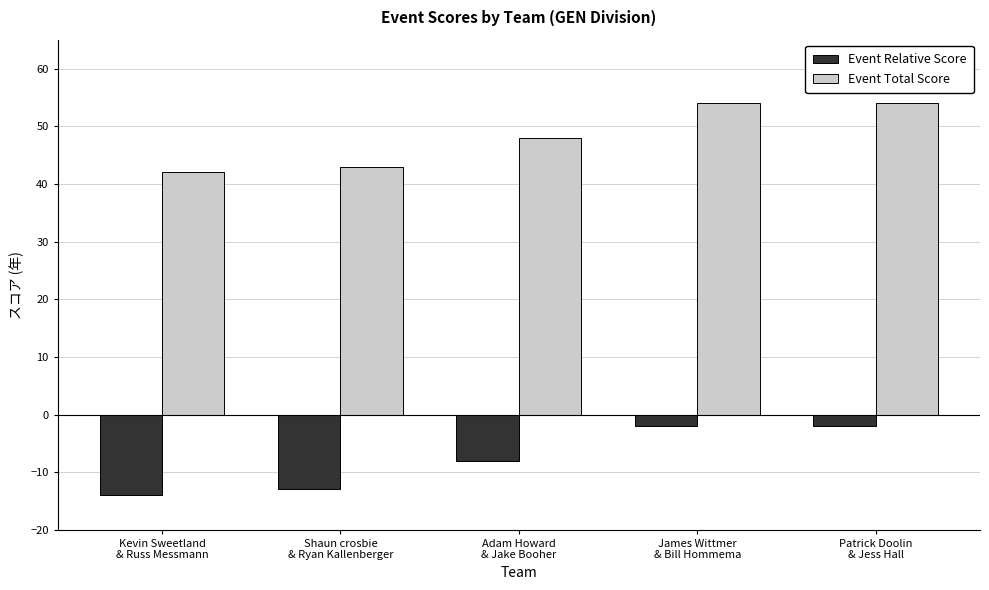

Reading left to right, extract all data points from this chart.

Event Relative Score: -14	-13	-8	-2	-2
Event Total Score: 42	43	48	54	54